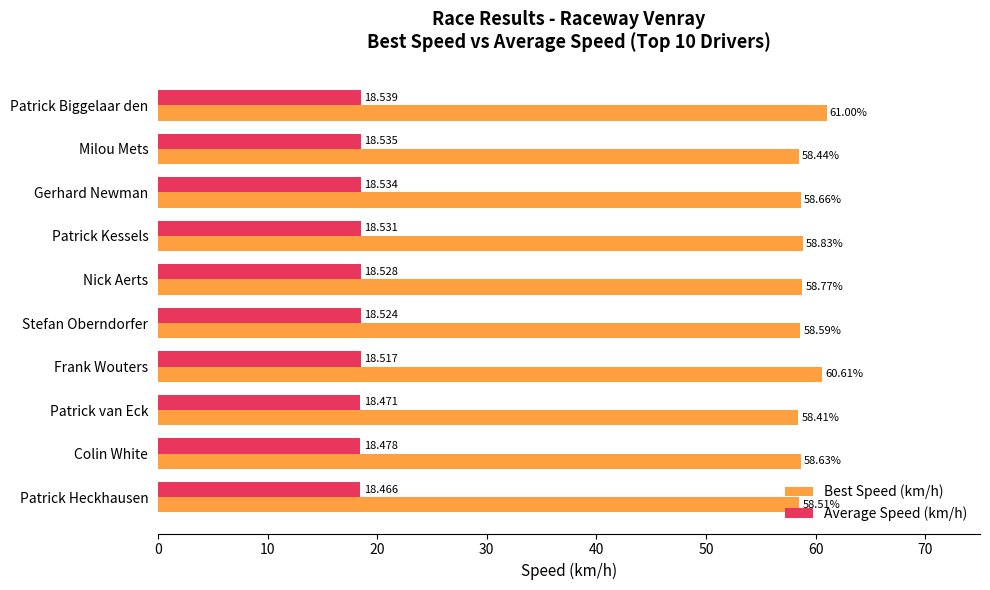

At which label does Best Speed (km/h) reach its minimum?

Patrick van Eck